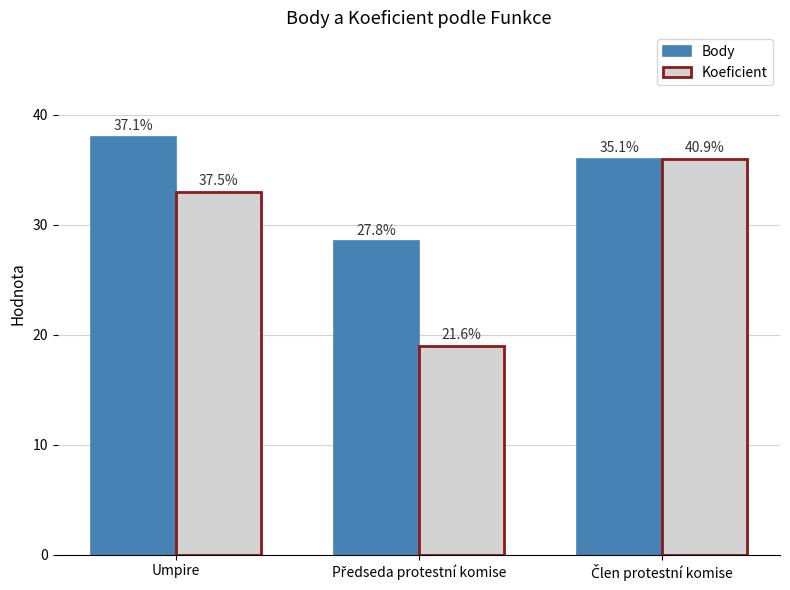

What is the difference between the highest and lowest values at Předseda protestní komise?

9.5